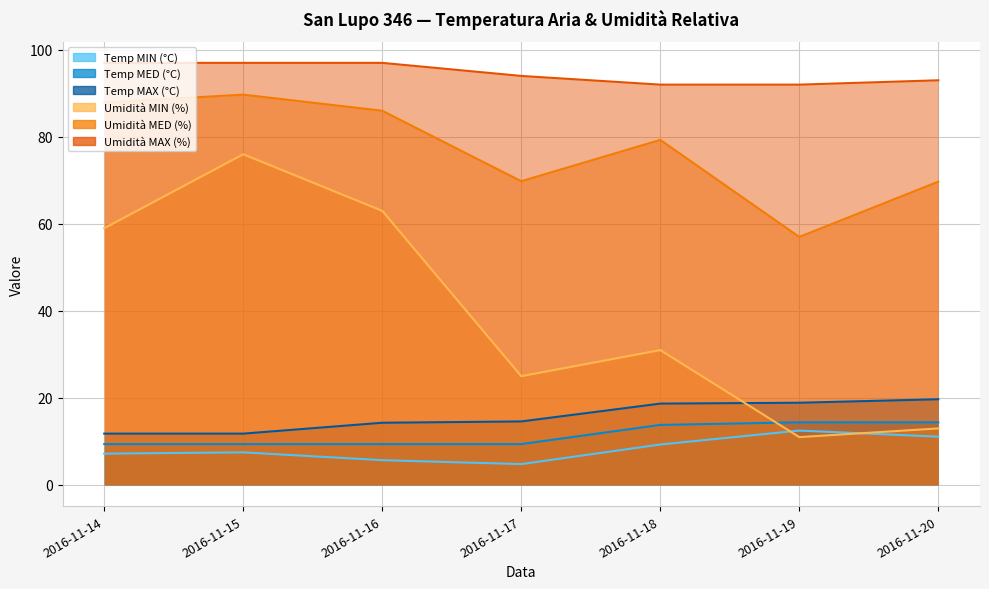

At which category does Umidità MIN (%) reach its first local peak?

2016-11-15